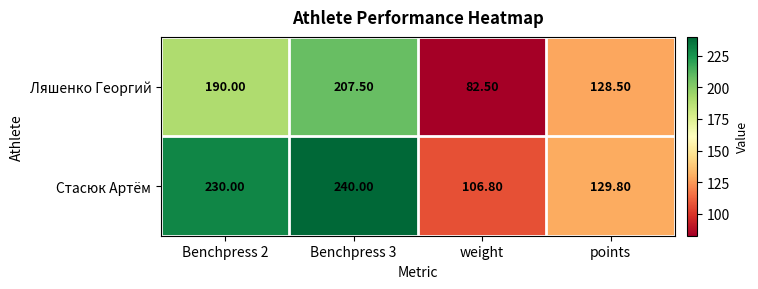

At how many categories does at least one series exceed 94?

4